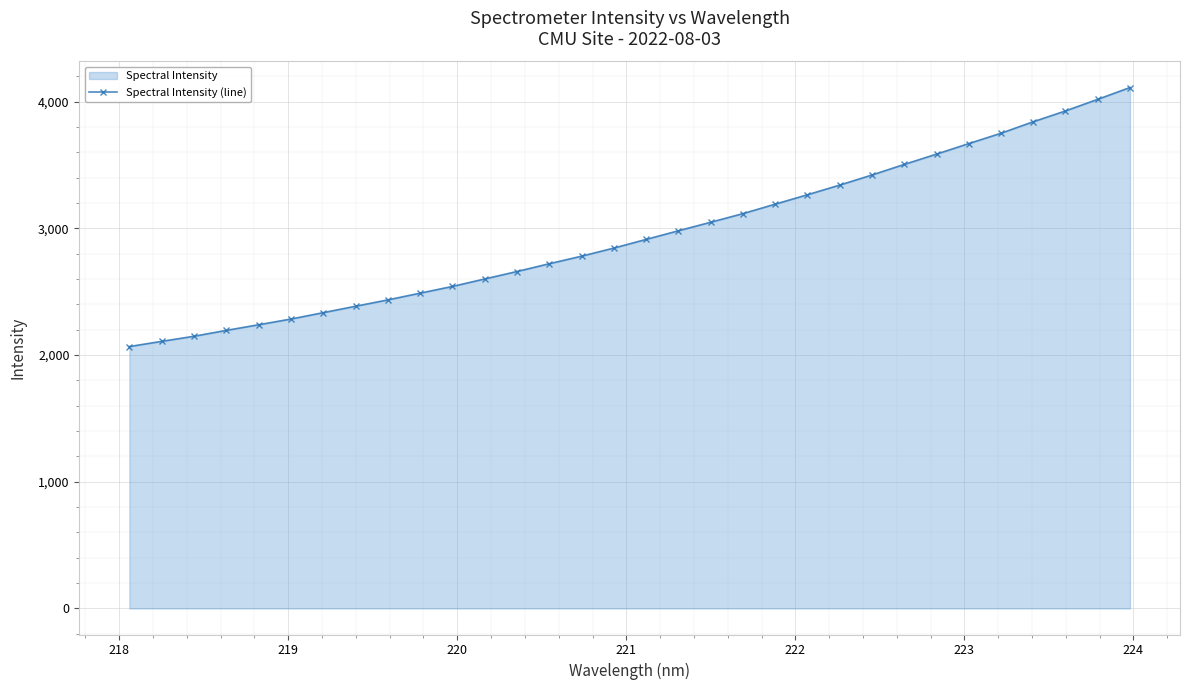

What is the sum of all values?

94539.6